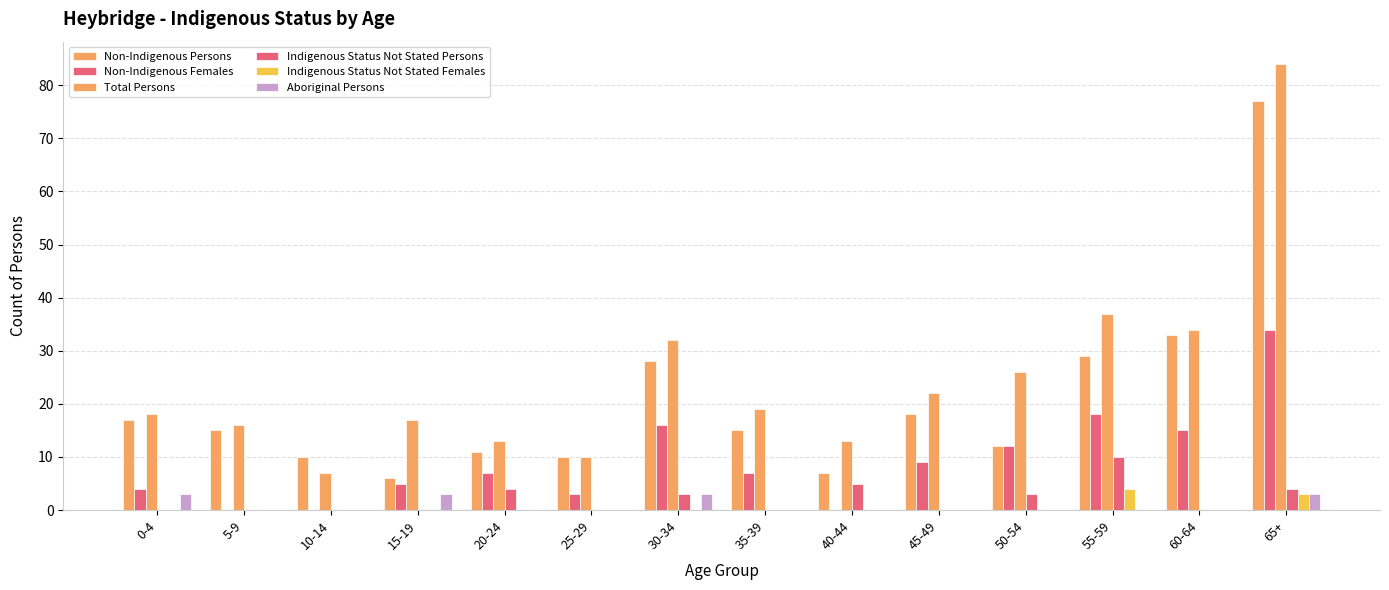

What is the average value of the Indigenous Status Not Stated Persons series?

2